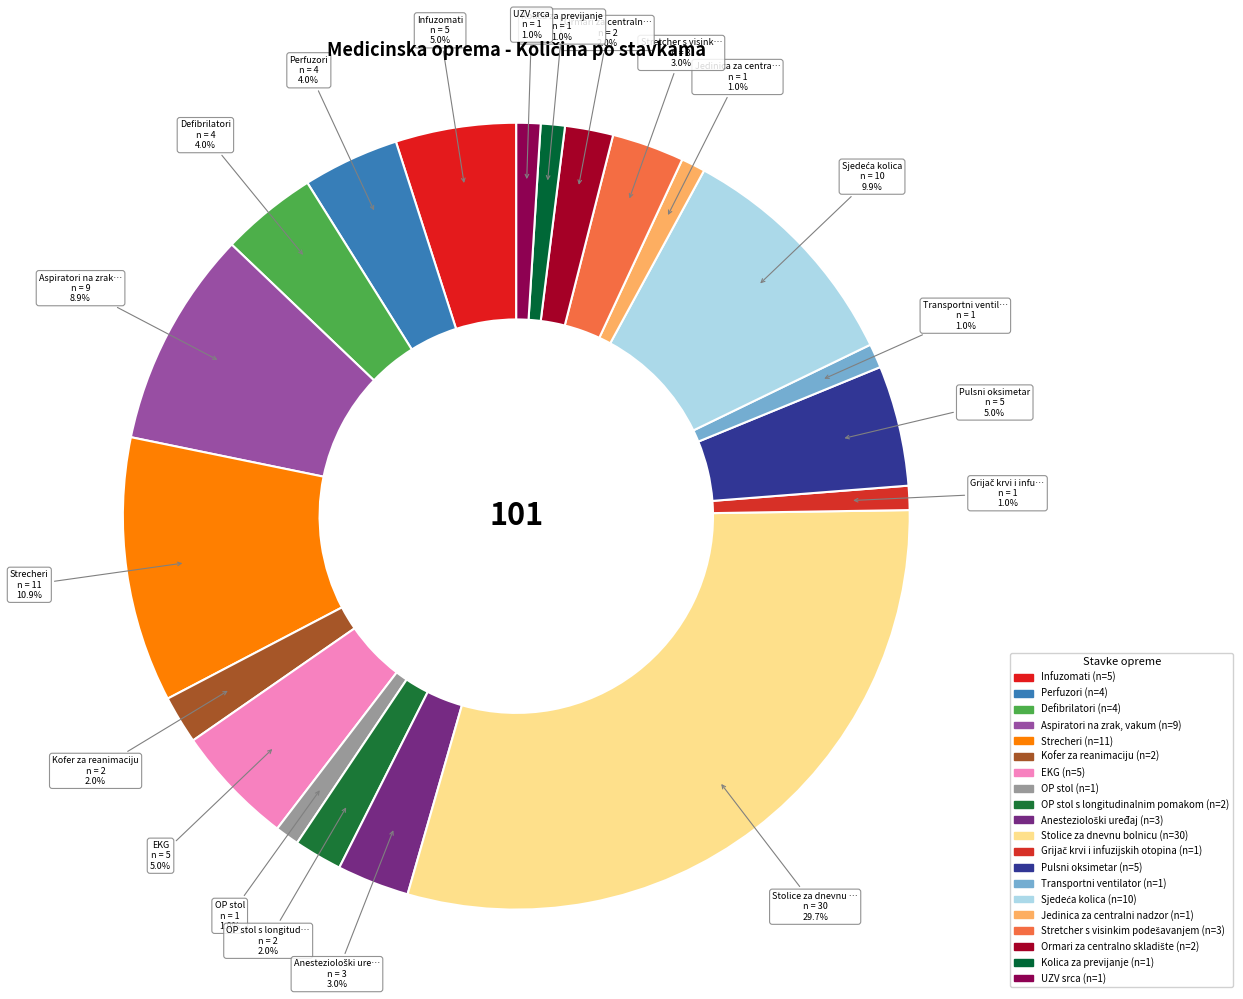

To the nearest percent, what is the difference between the largest and smallest slice percentages?

29%